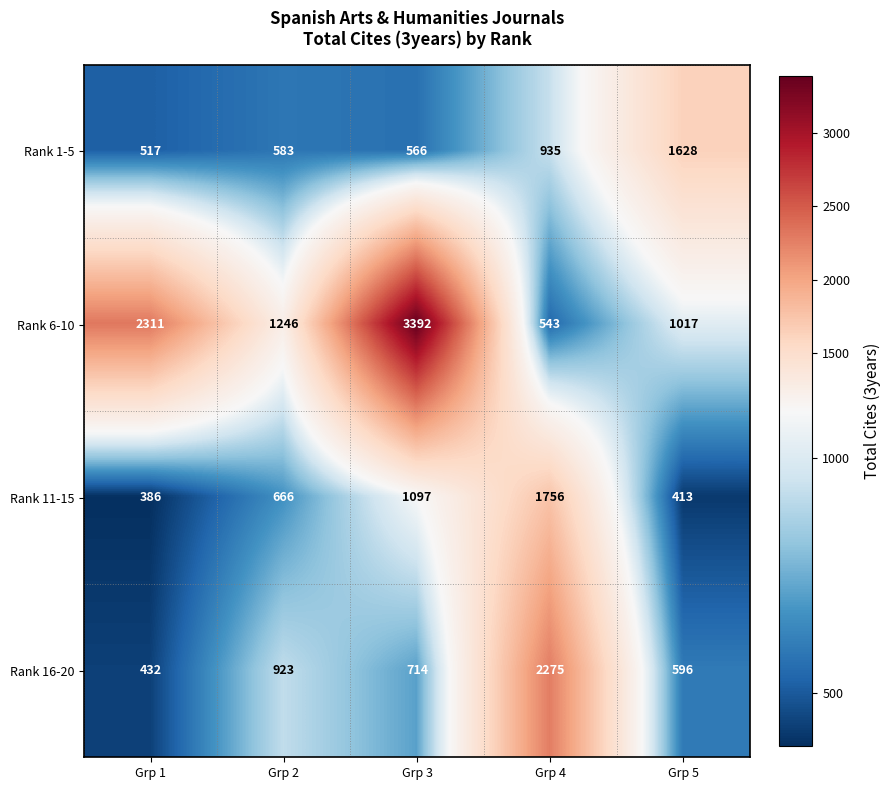

Reading right to left, what are all the values shown in this chart?

Rank 1-5: Grp 5=1628	Grp 4=935	Grp 3=566	Grp 2=583	Grp 1=517
Rank 6-10: Grp 5=1017	Grp 4=543	Grp 3=3392	Grp 2=1246	Grp 1=2311
Rank 11-15: Grp 5=413	Grp 4=1756	Grp 3=1097	Grp 2=666	Grp 1=386
Rank 16-20: Grp 5=596	Grp 4=2275	Grp 3=714	Grp 2=923	Grp 1=432